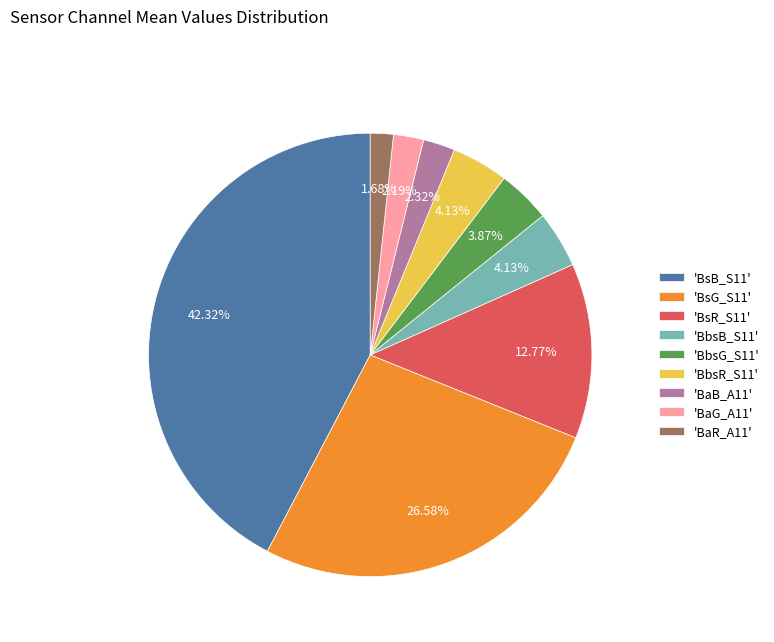

Between 'BsG_S11' and 'BsB_S11', which is larger?

'BsB_S11'